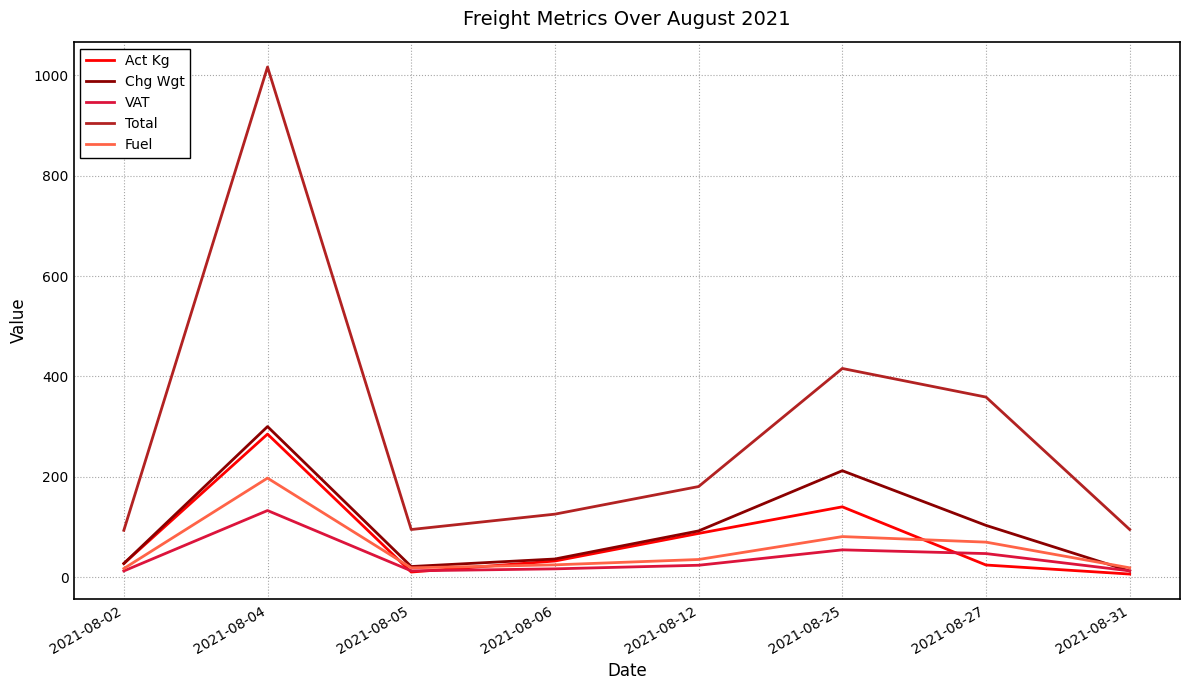

True or false: VAT and Total intersect in this chart.

False